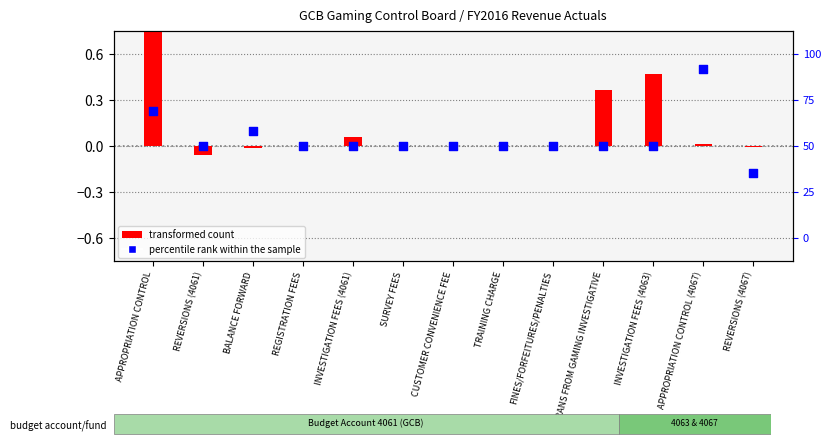

What are all the series names shown in the legend?

transformed count, percentile rank within the sample